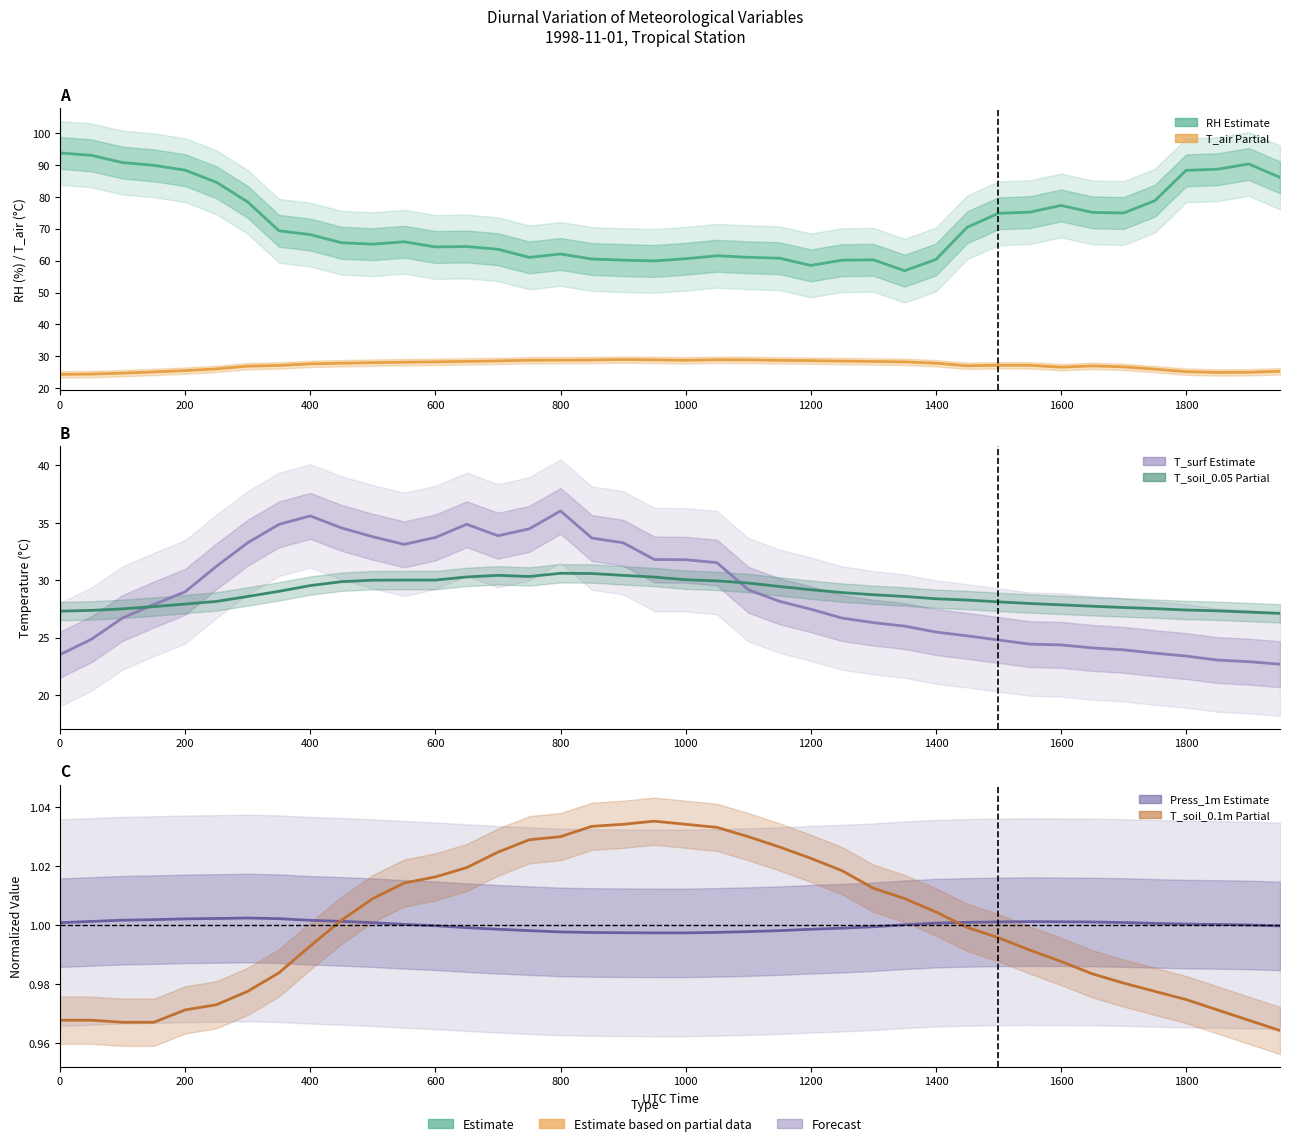

Where is T_air_35m (Partial) nearest to the value 26?

35